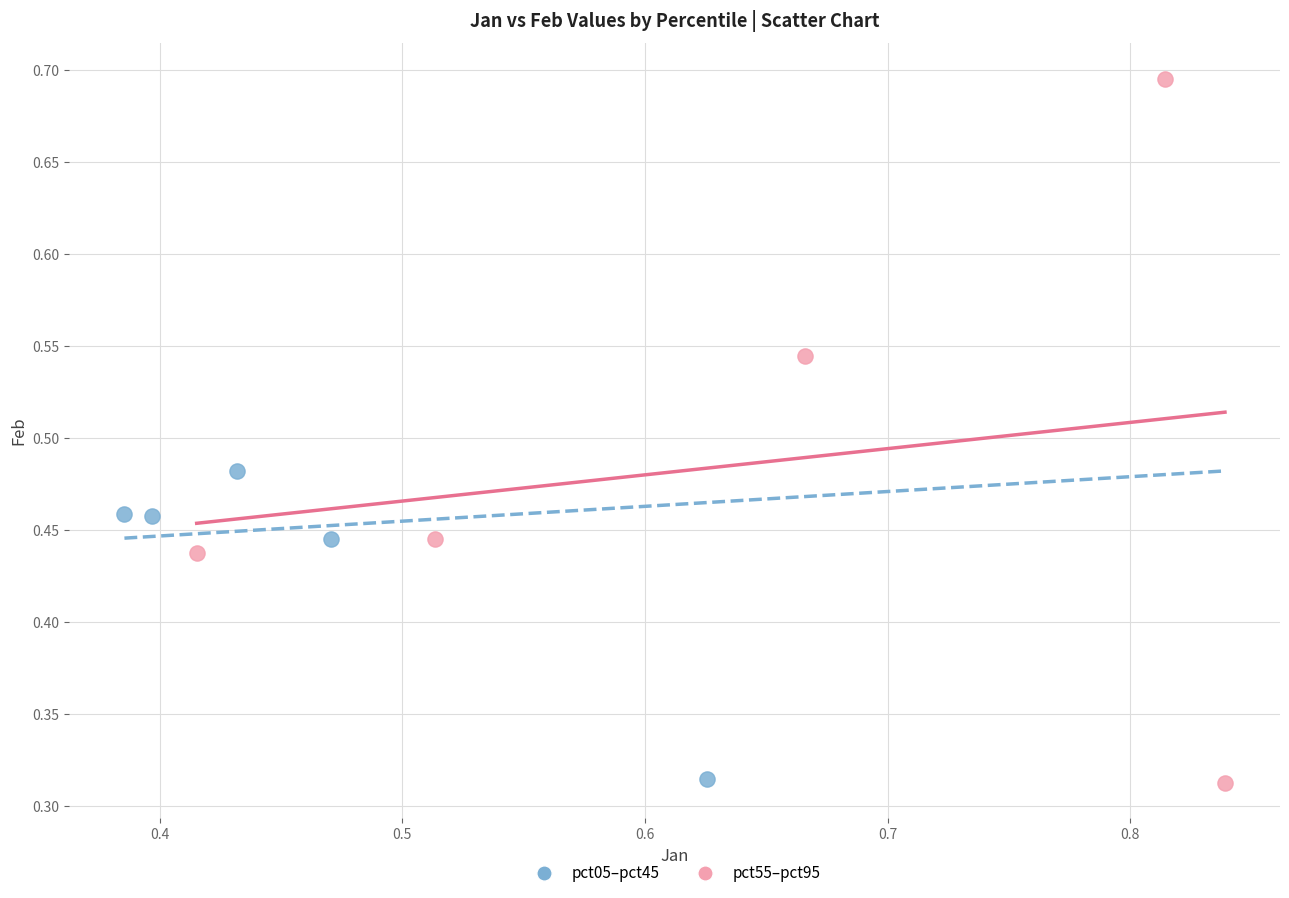

Which series has the largest Y range (max minus min)?

pct55–pct95